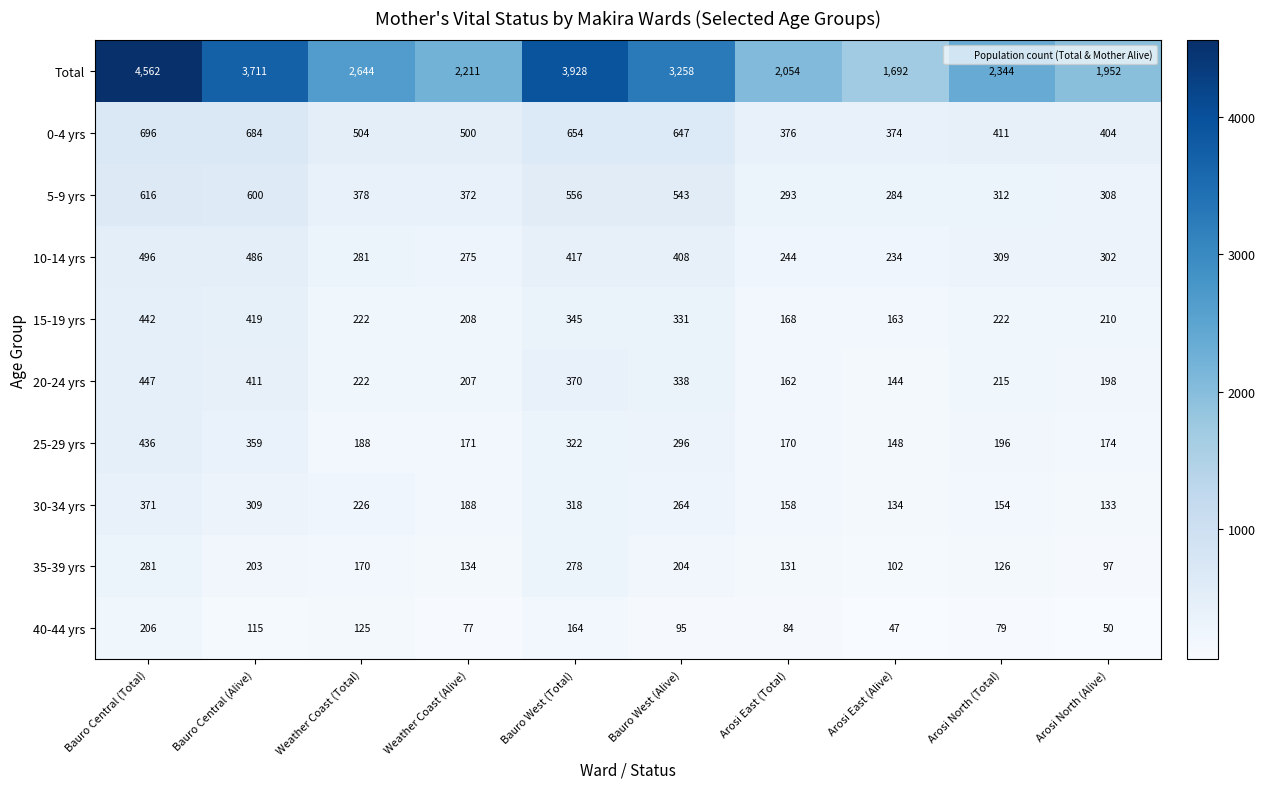

Where is 25-29 yrs nearest to the value 292?

Bauro West (Alive)